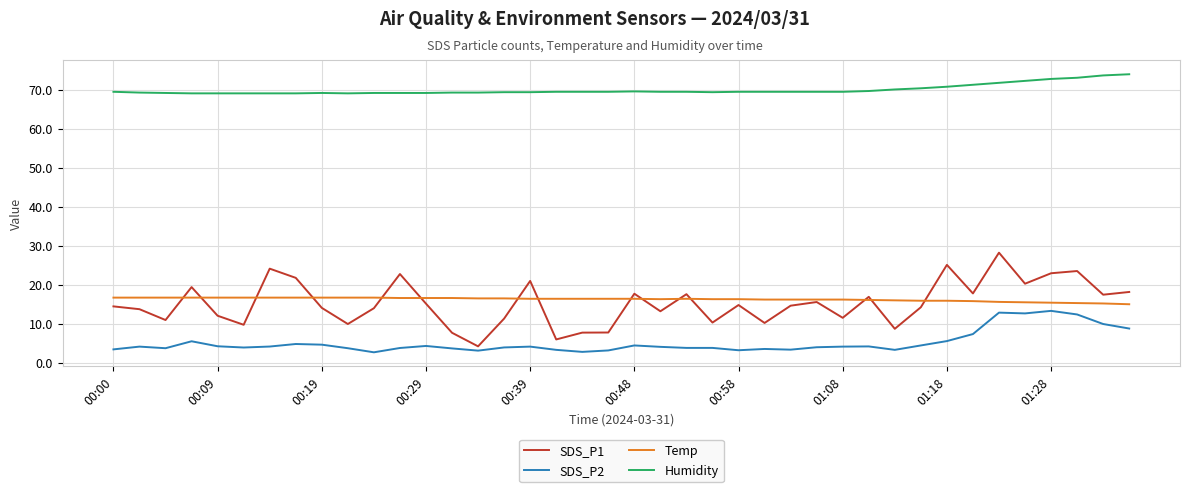

Which series has the widest spread of values?

SDS_P1